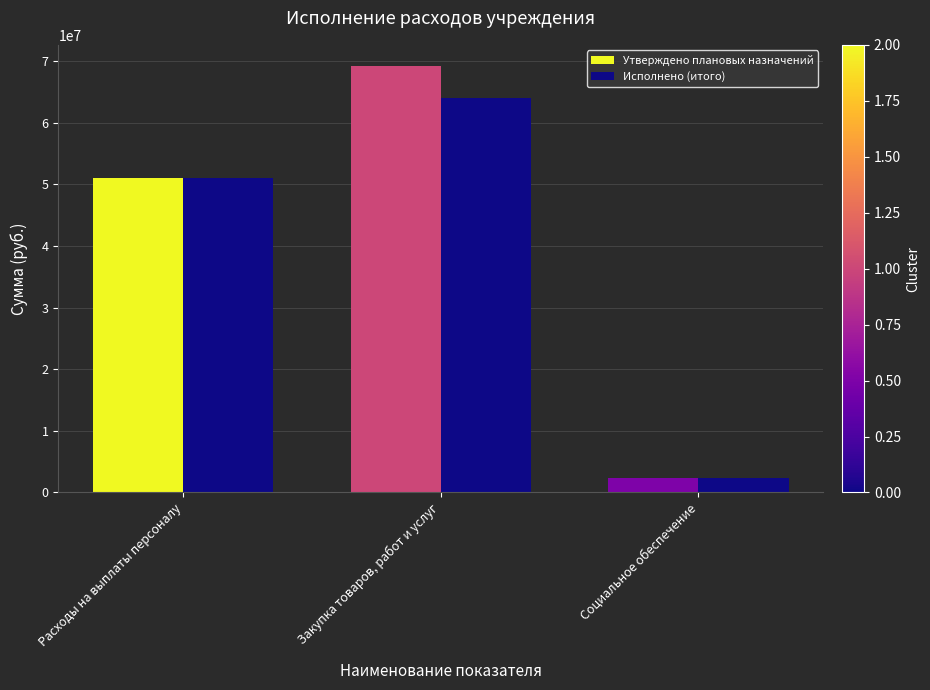

What is the highest value of the Утверждено плановых назначений series?

69204884.6